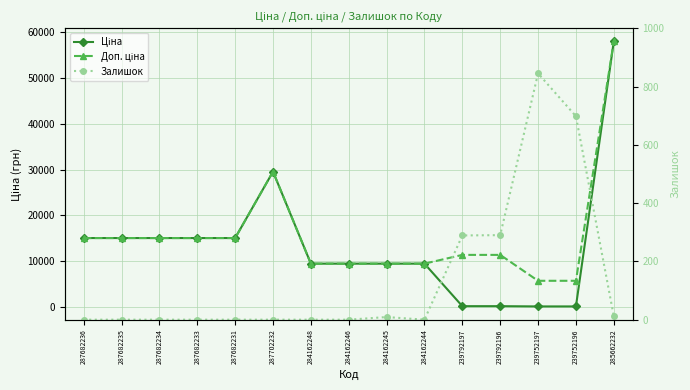

What is the spread (max minus min) of values at 287682231?

15019.2